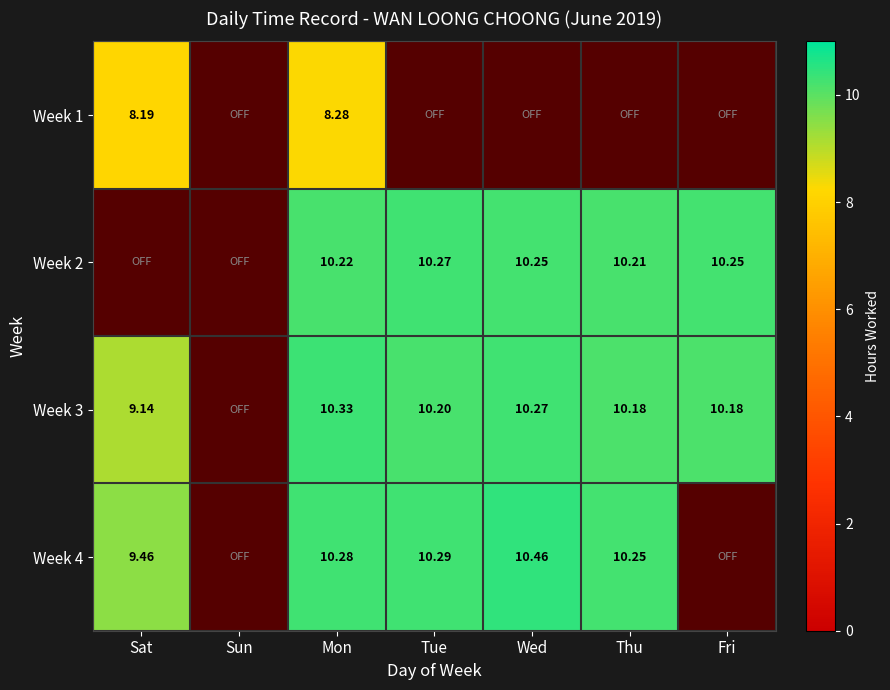

Is the value of Week 3 at Tue greater than the value of Week 4 at Wed?

No